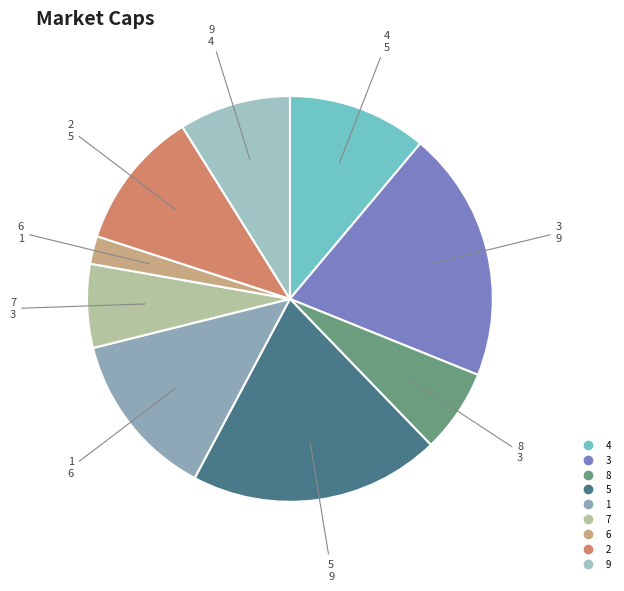

Is there any slice that represents more than half of the pie?

No